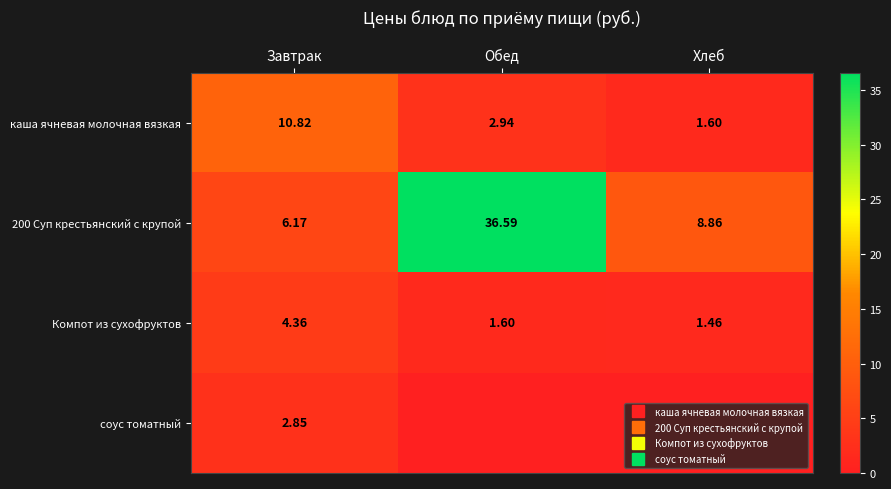

What is the total value across all series at Завтрак?

24.2